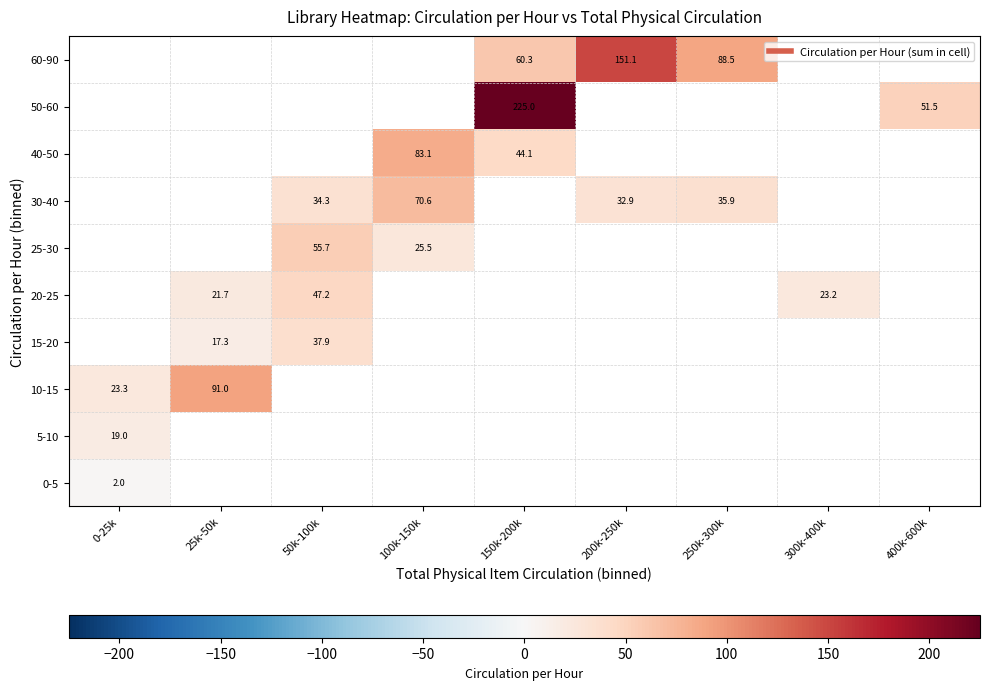

Is it true that 5-10 equals 33.1 at 0-25k?

False